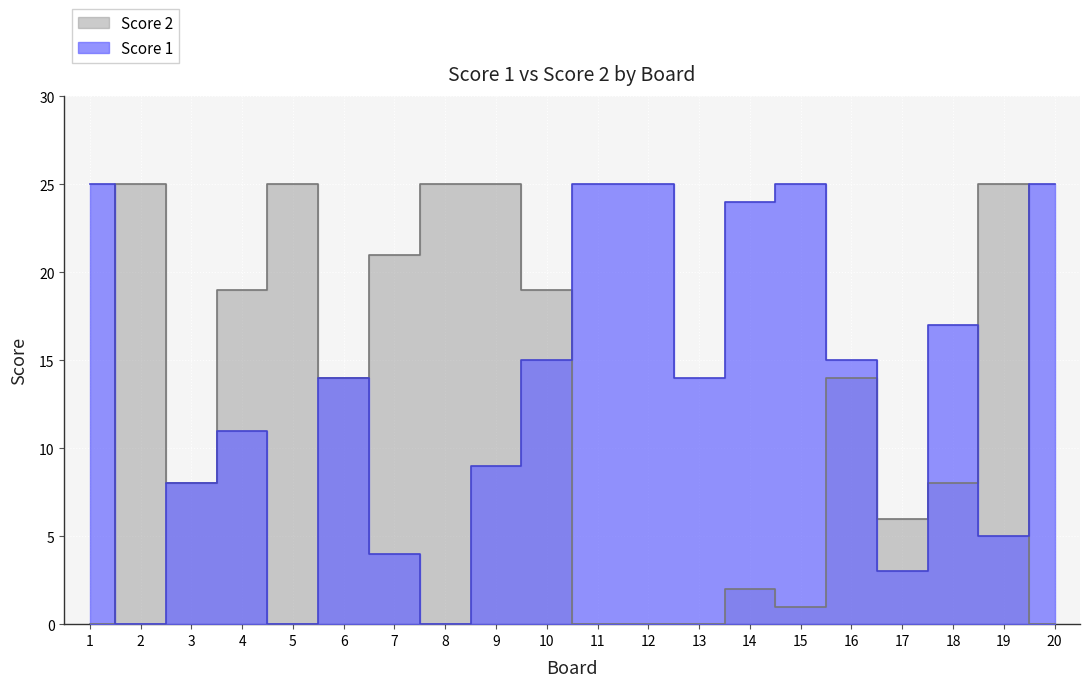

What is the difference between the highest and lowest values at 17?

3